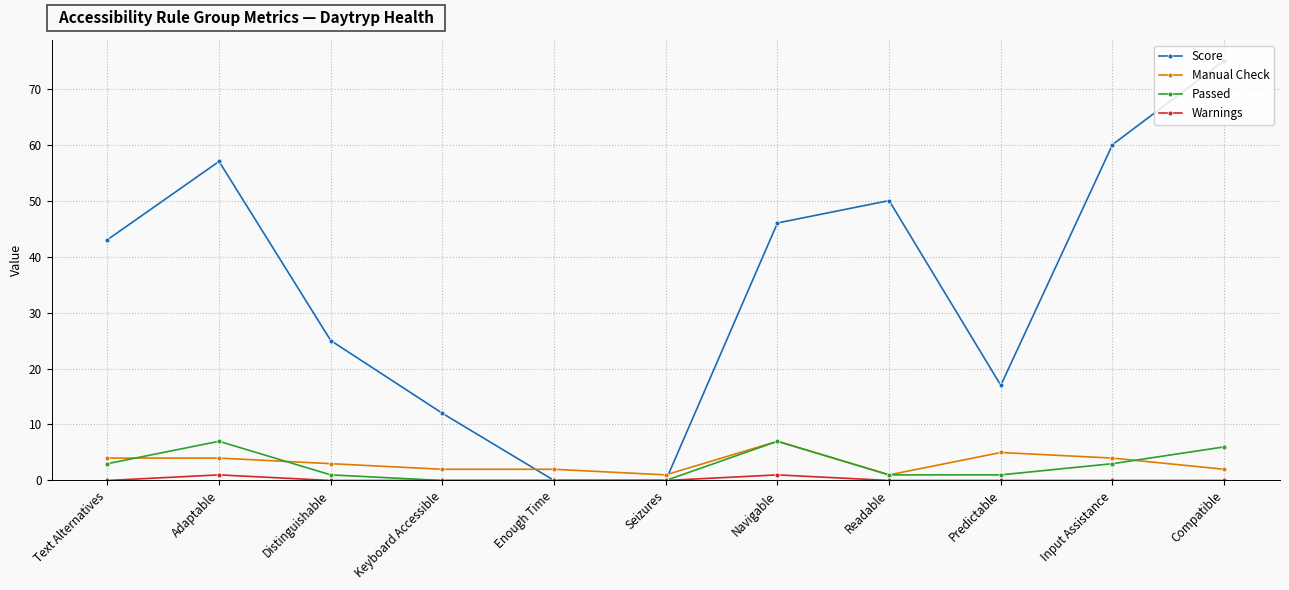

What is the label of the 8th point from the left?

Readable